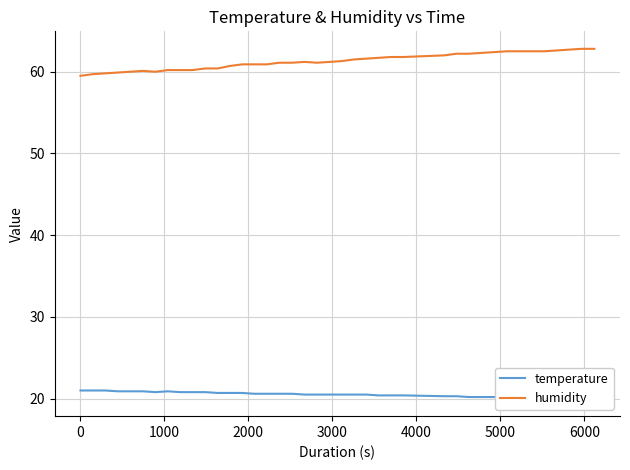

Rank the series by their average value, from highest to lowest.

humidity, temperature